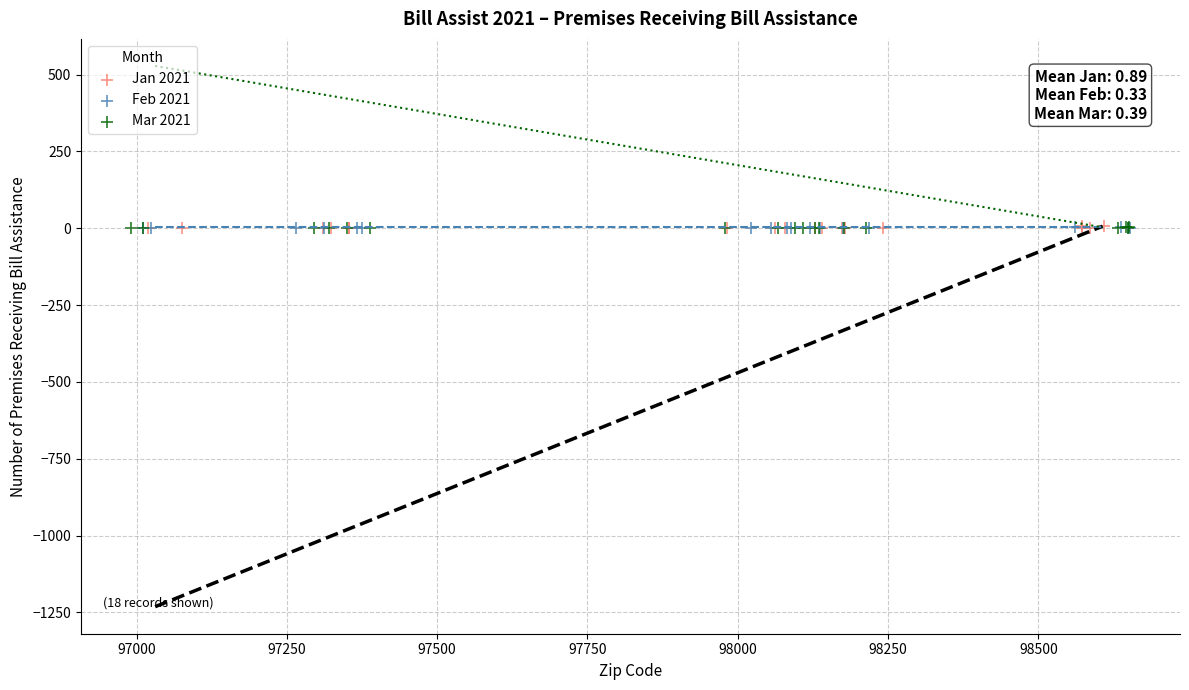

What are all the series names shown in the legend?

Jan 2021, Feb 2021, Mar 2021